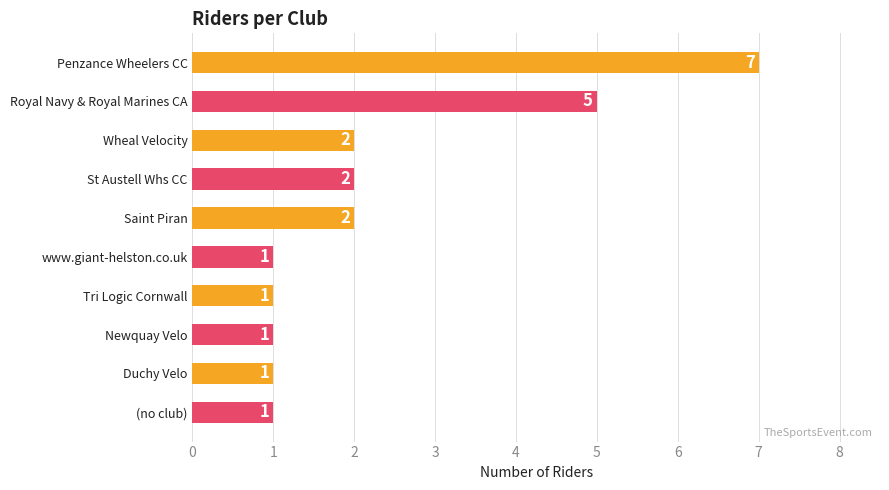

Between (no club) and Wheal Velocity, which is larger?

Wheal Velocity